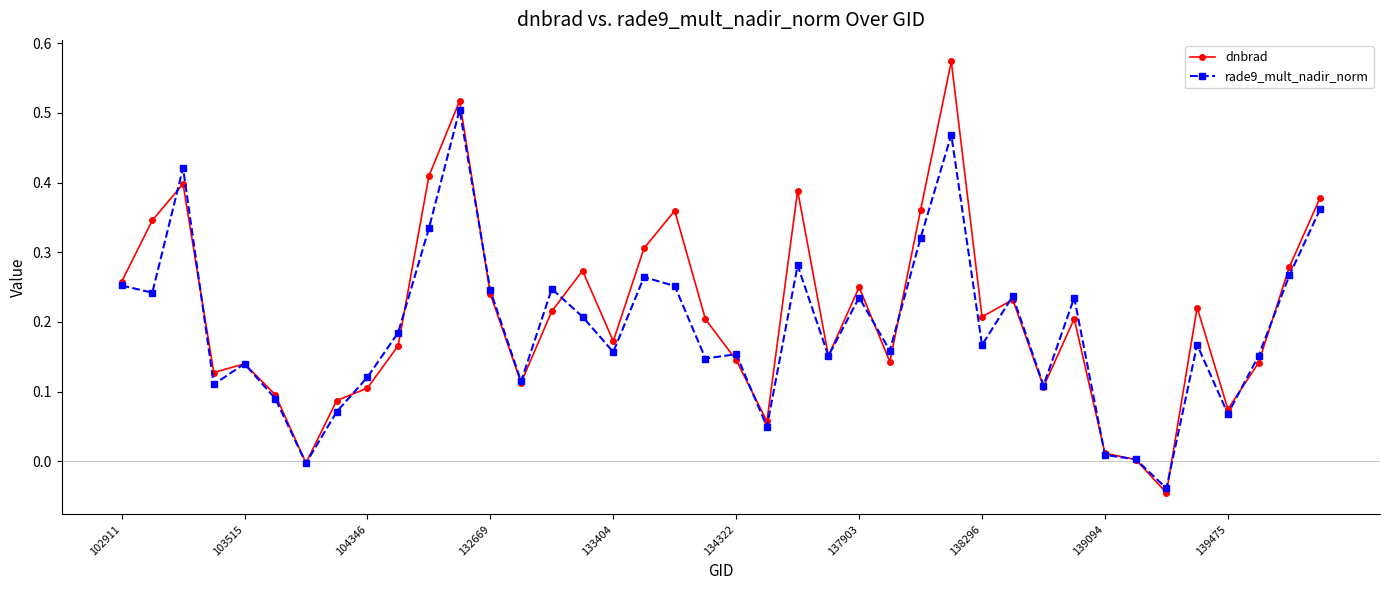

True or false: rade9_mult_nadir_norm has more than 1 points higher than both neighbors.

True